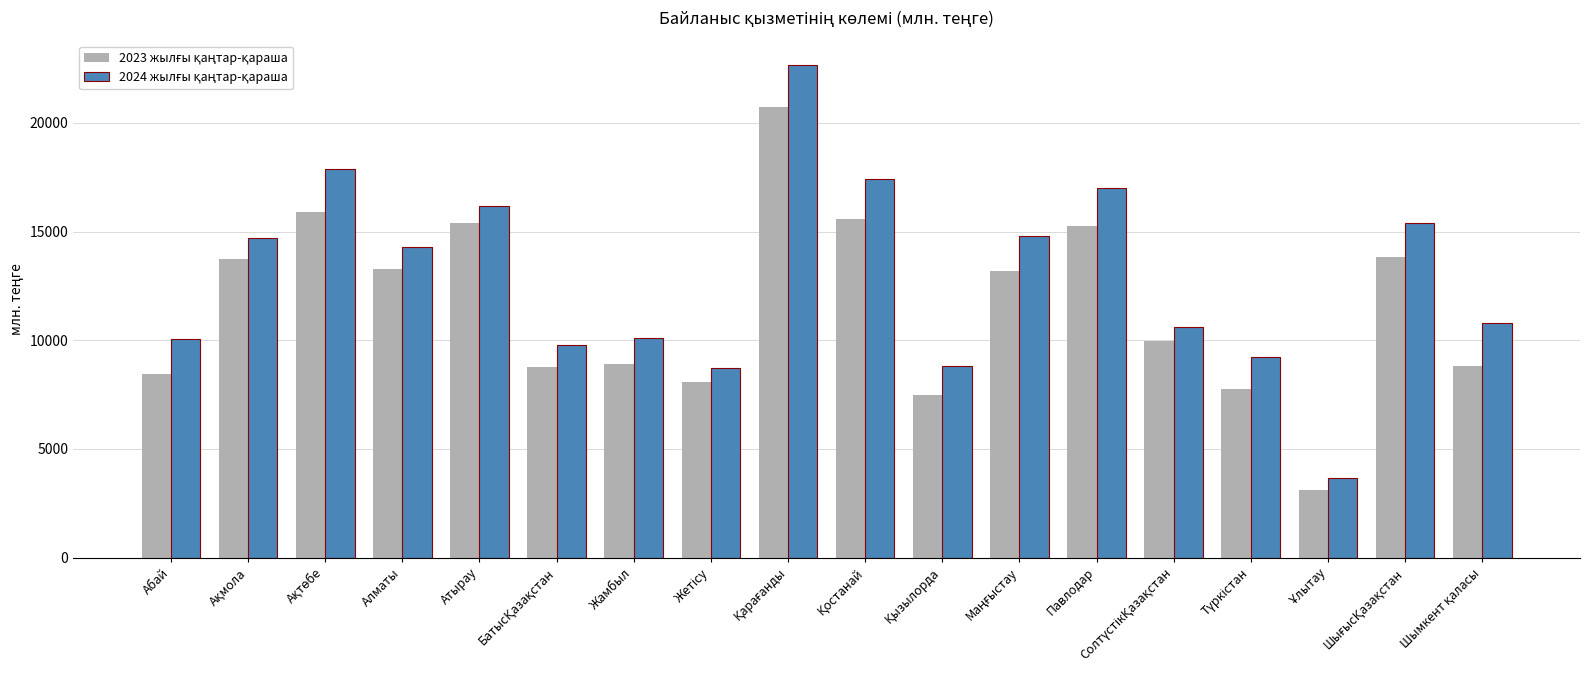

What is the greatest value displayed?

22656.2